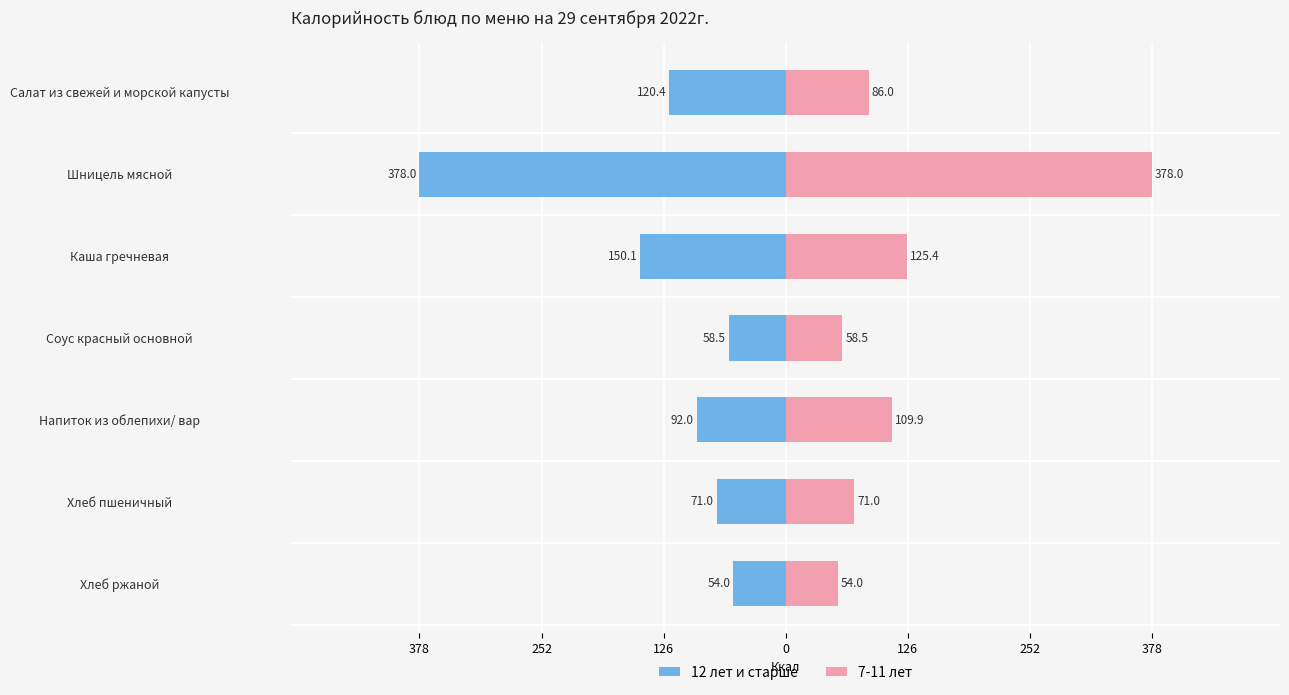

At how many categories does at least one series exceed 252?

1